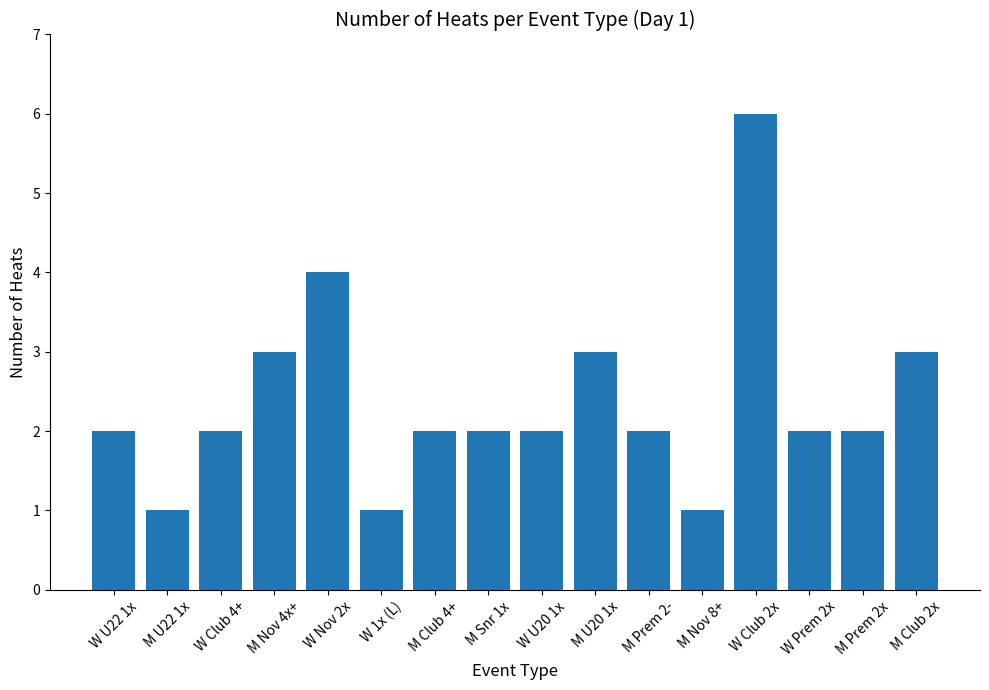

How many categories are shown in the chart?

16